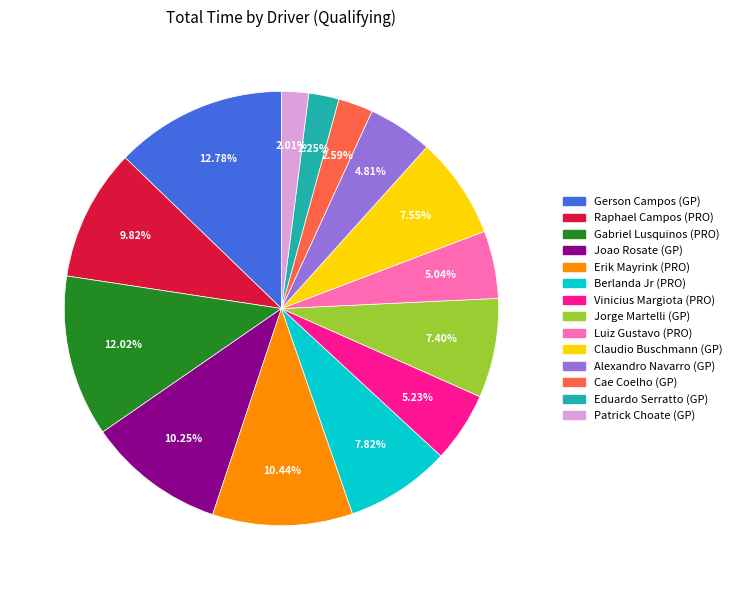

To the nearest percent, what is the difference between the largest and smallest slice percentages?

11%